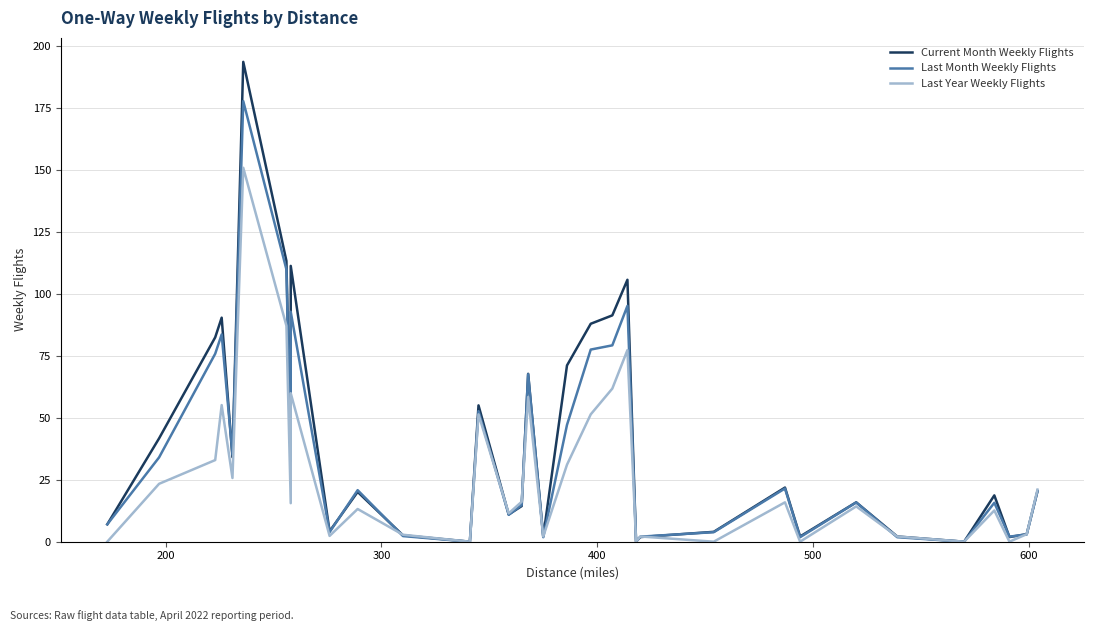

What is the sum of all Last Month Weekly Flights values?

1209.4